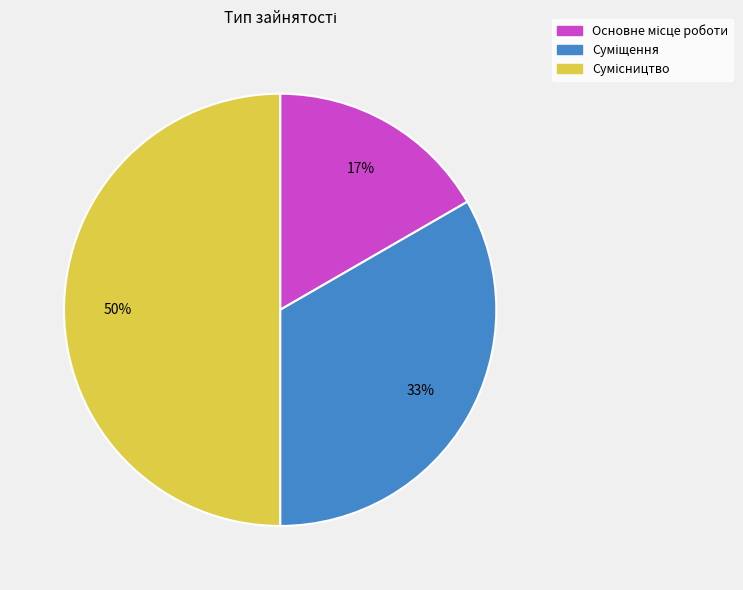

To the nearest percent, what is the difference between the largest and smallest slice percentages?

33%